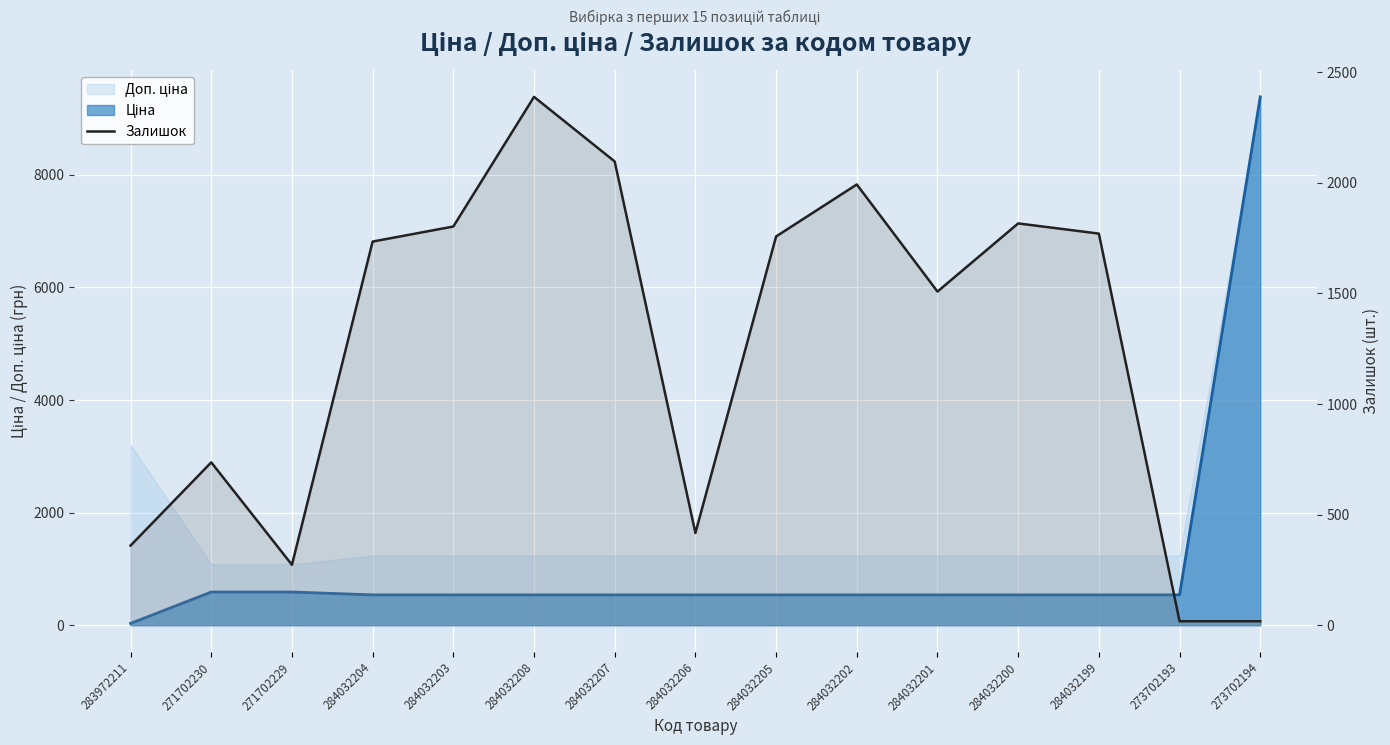

Which category has the highest value across all series?

284032208